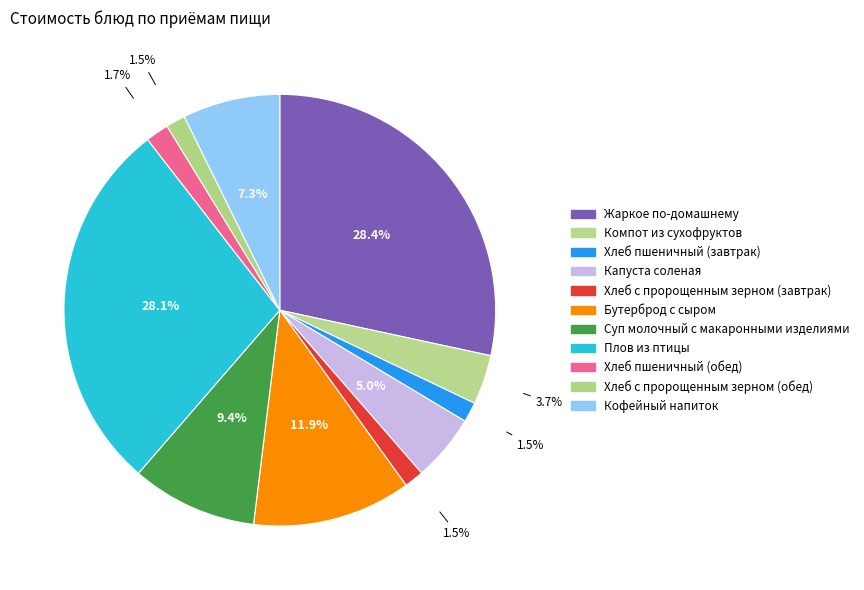

Count the number of slices in the pie.

11